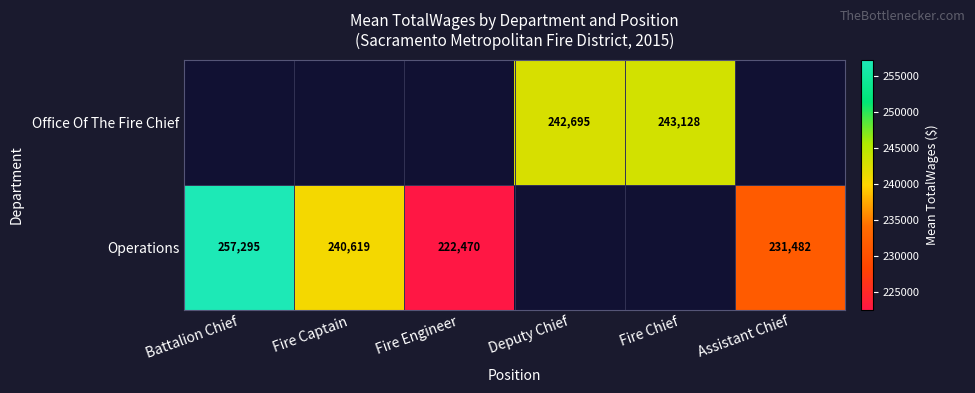

What is the smallest value displayed?

222470.5